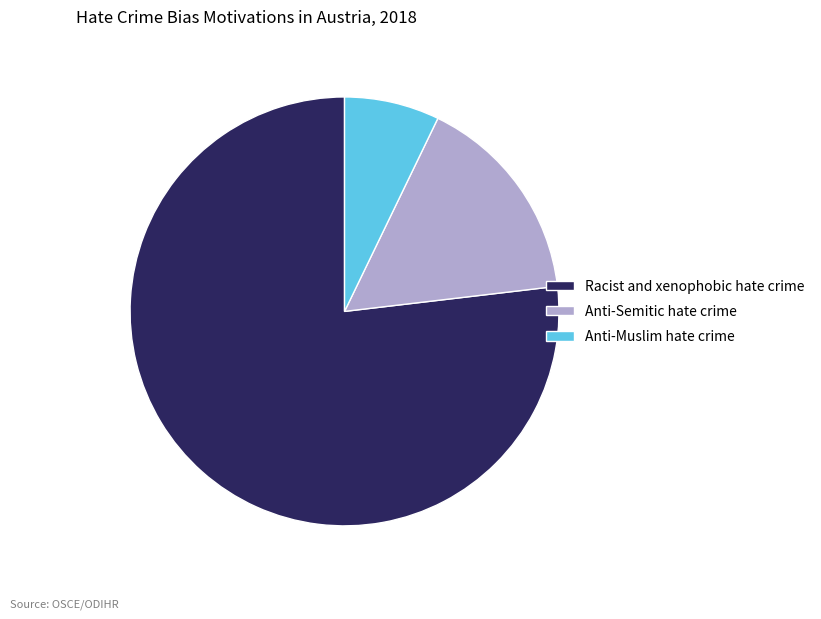

Count the number of slices in the pie.

3